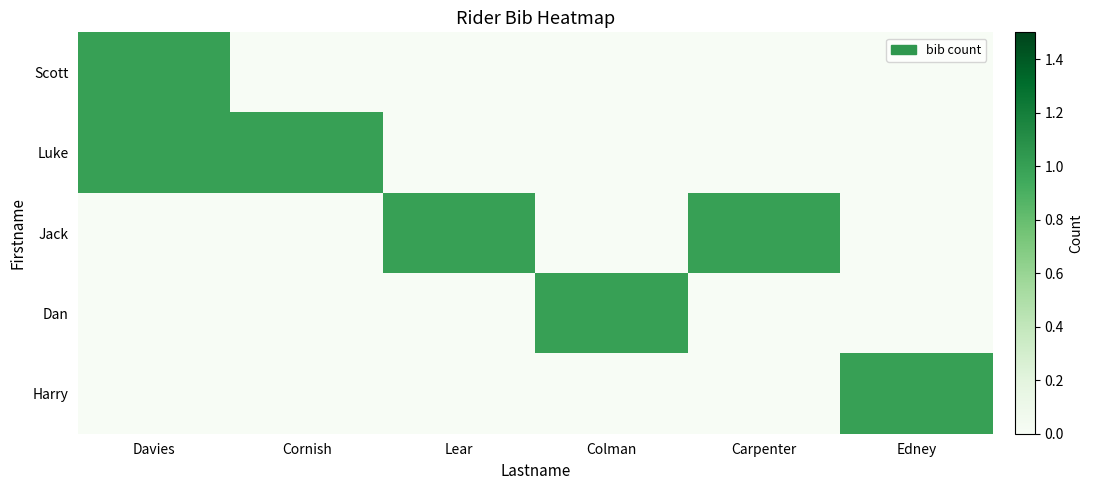

Which series changed the most between Cornish and Edney?

Luke